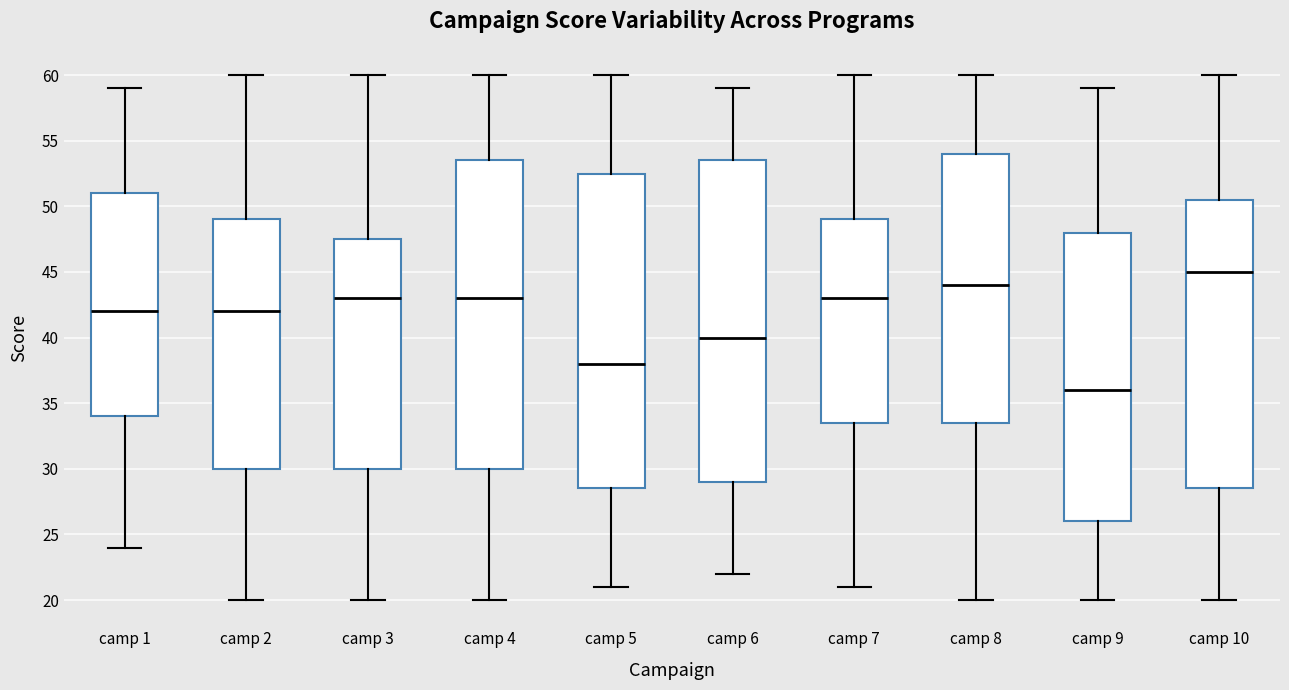

Reading left to right, transcribe this box plot: for each box, give where its median line is, the range the box spans, and where its two whiskers end, as read against the y-axis. The values are not printed on the chart, so give them approximately, as read against the axis.

camp 1: median 42.0, box 34.0 to 51.0, whiskers 24.0 to 59.0
camp 2: median 42.0, box 30.0 to 49.0, whiskers 20.0 to 60.0
camp 3: median 43.0, box 30.0 to 47.5, whiskers 20.0 to 60.0
camp 4: median 43.0, box 30.0 to 53.5, whiskers 20.0 to 60.0
camp 5: median 38.0, box 28.5 to 52.5, whiskers 21.0 to 60.0
camp 6: median 40.0, box 29.0 to 53.5, whiskers 22.0 to 59.0
camp 7: median 43.0, box 33.5 to 49.0, whiskers 21.0 to 60.0
camp 8: median 44.0, box 33.5 to 54.0, whiskers 20.0 to 60.0
camp 9: median 36.0, box 26.0 to 48.0, whiskers 20.0 to 59.0
camp 10: median 45.0, box 28.5 to 50.5, whiskers 20.0 to 60.0